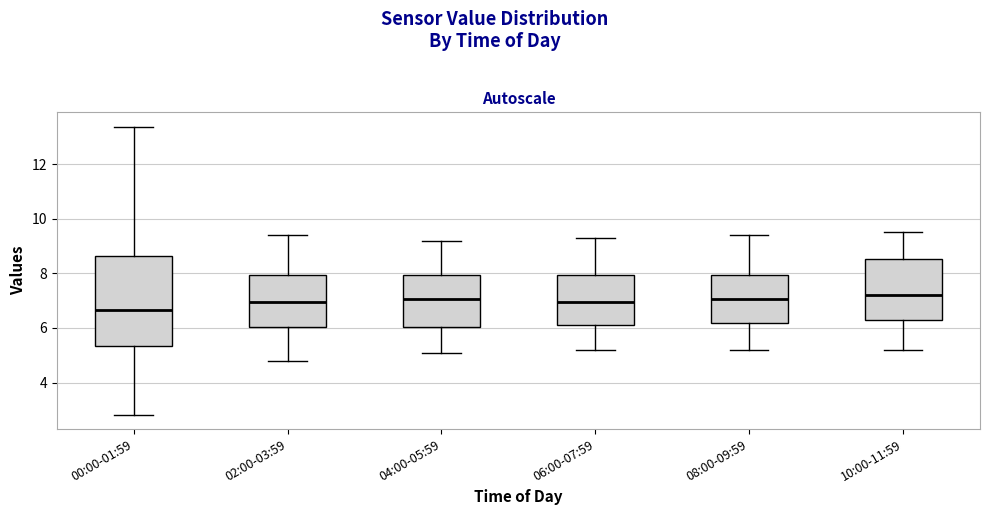

Reading left to right, read every box against the y-axis: the position of its median line, the range the box covers, and the ends of its whiskers. The values are not printed on the chart, so give them approximately, as read against the axis.

00:00-01:59: median 6.6, box 5.4 to 8.6, whiskers 2.8 to 13.4
02:00-03:59: median 7.0, box 6.0 to 8.0, whiskers 4.8 to 9.4
04:00-05:59: median 7.0, box 6.0 to 8.0, whiskers 5.2 to 9.2
06:00-07:59: median 7.0, box 6.2 to 8.0, whiskers 5.2 to 9.4
08:00-09:59: median 7.0, box 6.2 to 8.0, whiskers 5.2 to 9.4
10:00-11:59: median 7.2, box 6.4 to 8.6, whiskers 5.2 to 9.6